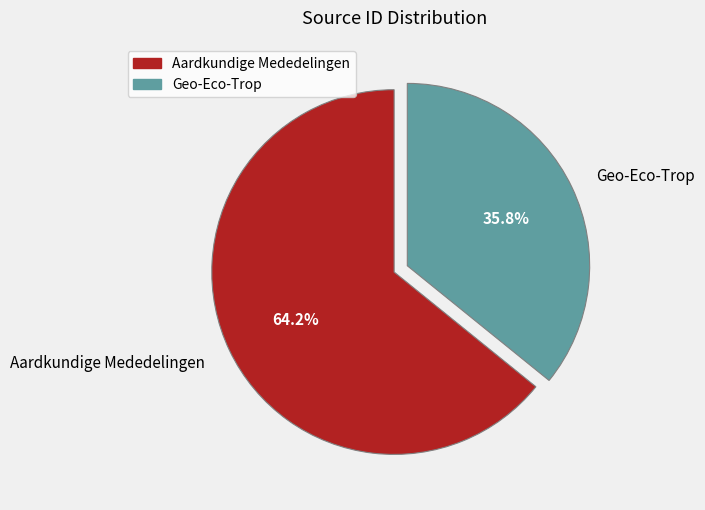

How many slices are in this pie chart?

2